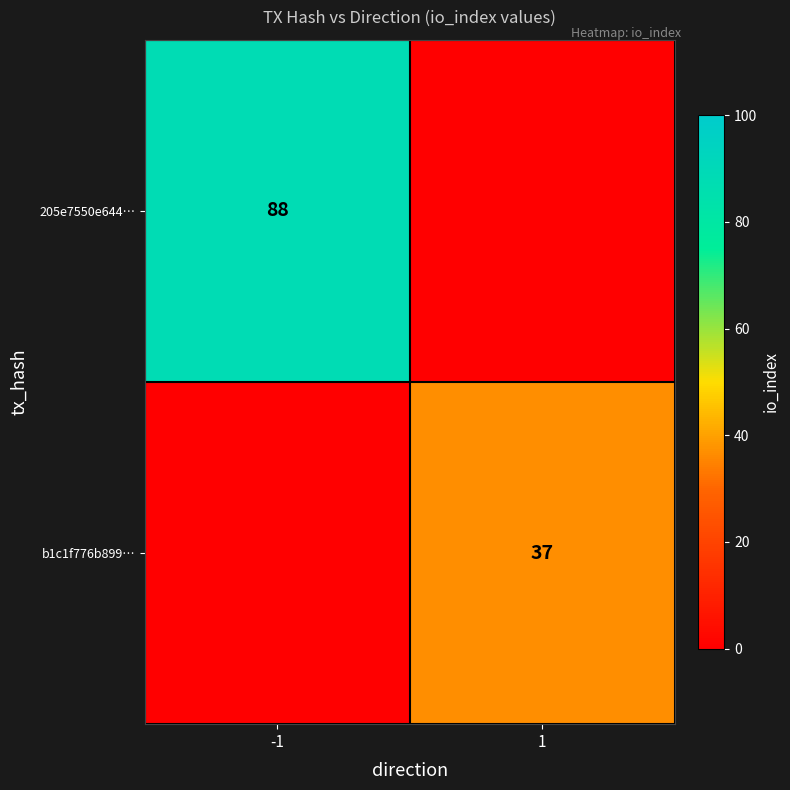

Is it true that 205e7550e644… equals 128 at -1?

False